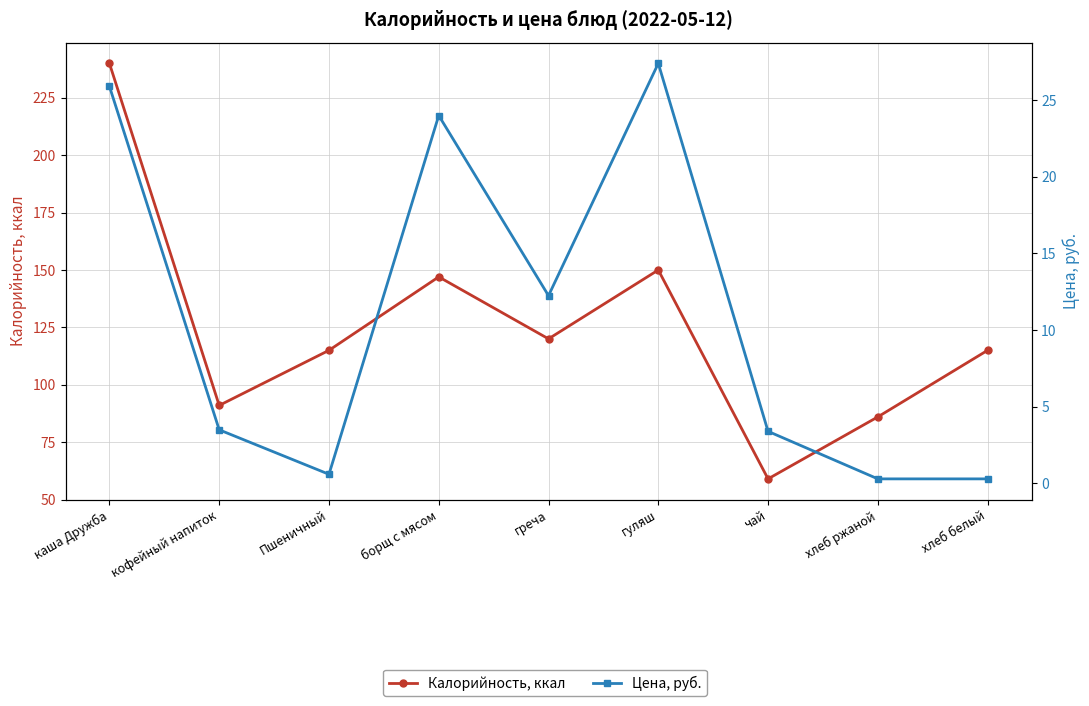

How many values in the Калорийность, ккал series exceed 115?

4